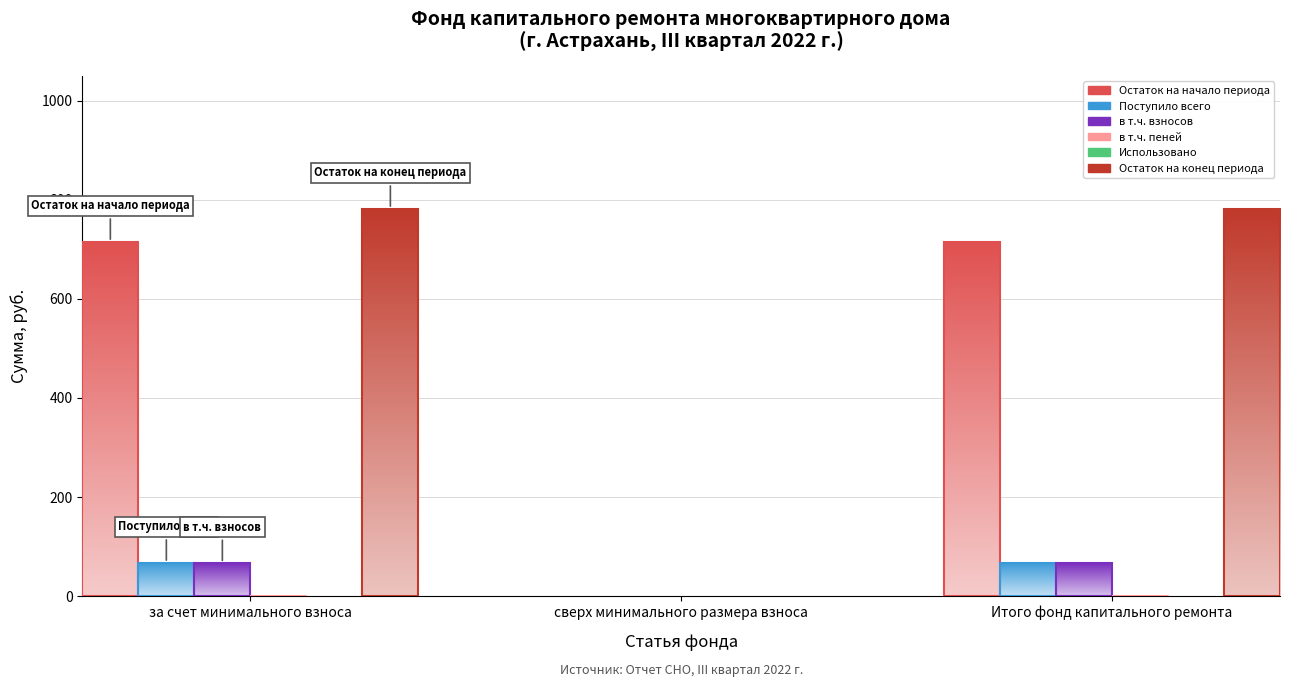

Which category has the highest value across all series?

за счет минимального взноса